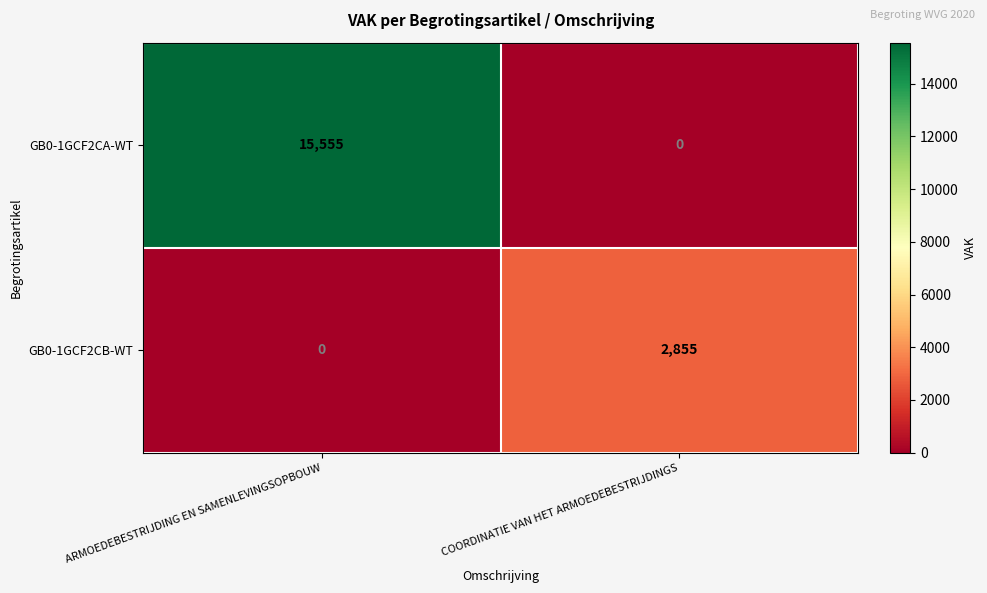

Which series changed the most between ARMOEDEBESTRIJDING EN SAMENLEVINGSOPBOUW and COORDINATIE VAN HET ARMOEDEBESTRIJDINGS?

GB0-1GCF2CA-WT